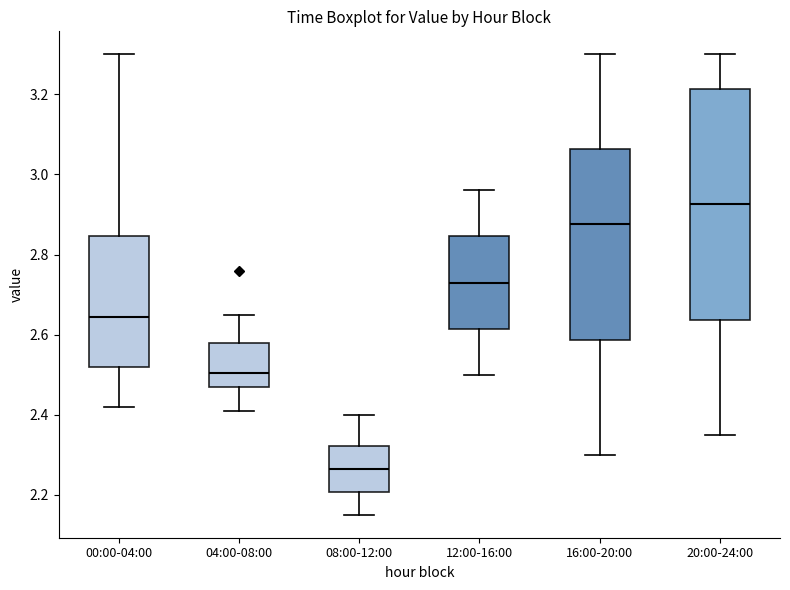

Comparing the boxes themselves (not the whiskers), which one is the tallest?

20:00-24:00